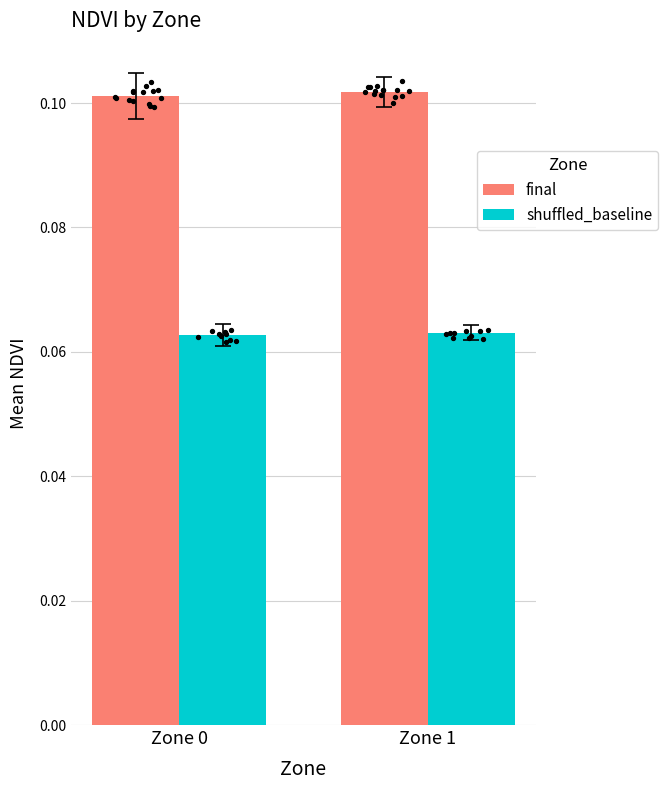

Which series contains the lowest Y value?

shuffled_baseline